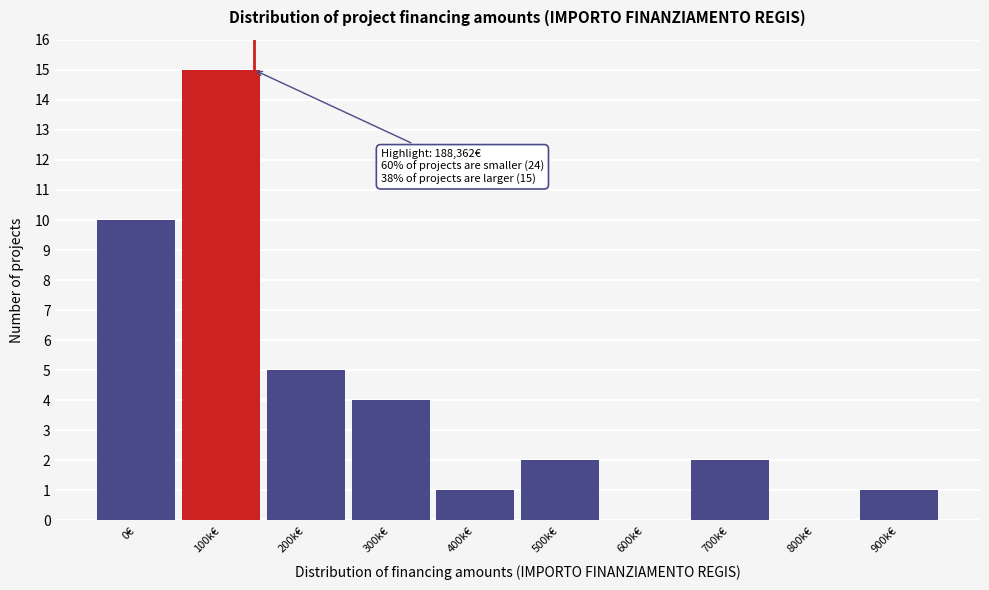

What is the greatest value displayed?

15